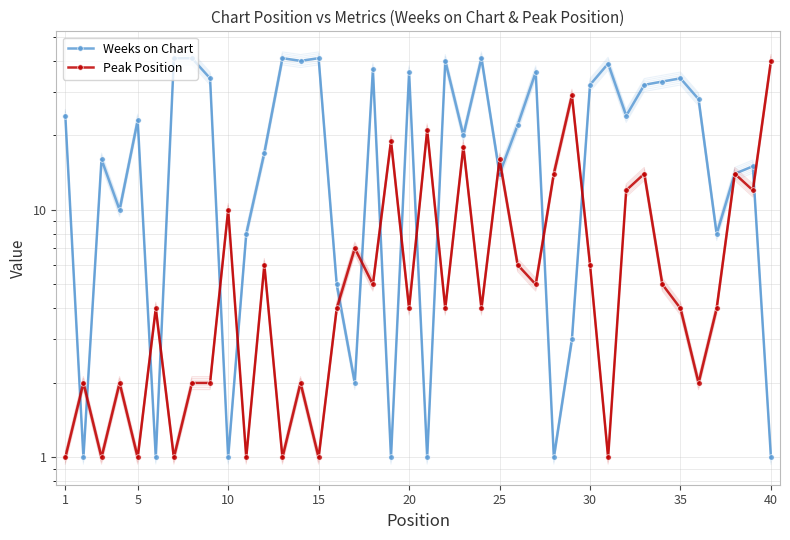

True or false: Weeks on Chart and Peak Position intersect in this chart.

True